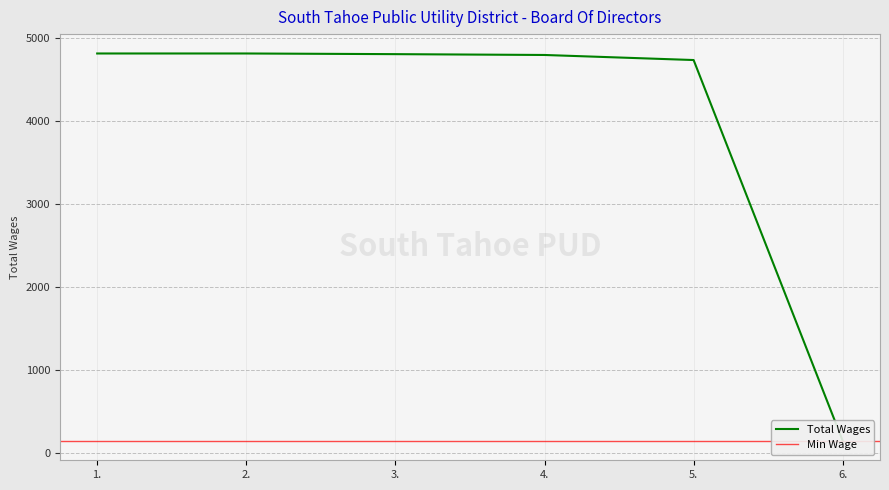

Which category has the highest value across all series?

1.